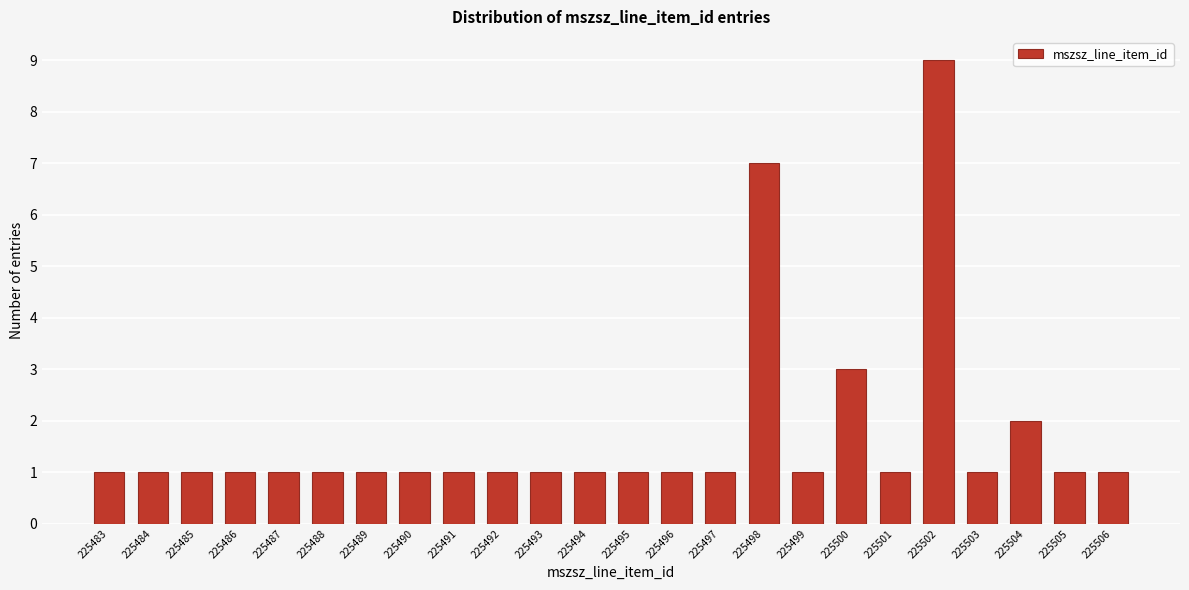

Reading left to right, what are all the values shown in this chart?

1	1	1	1	1	1	1	1	1	1	1	1	1	1	1	7	1	3	1	9	1	2	1	1